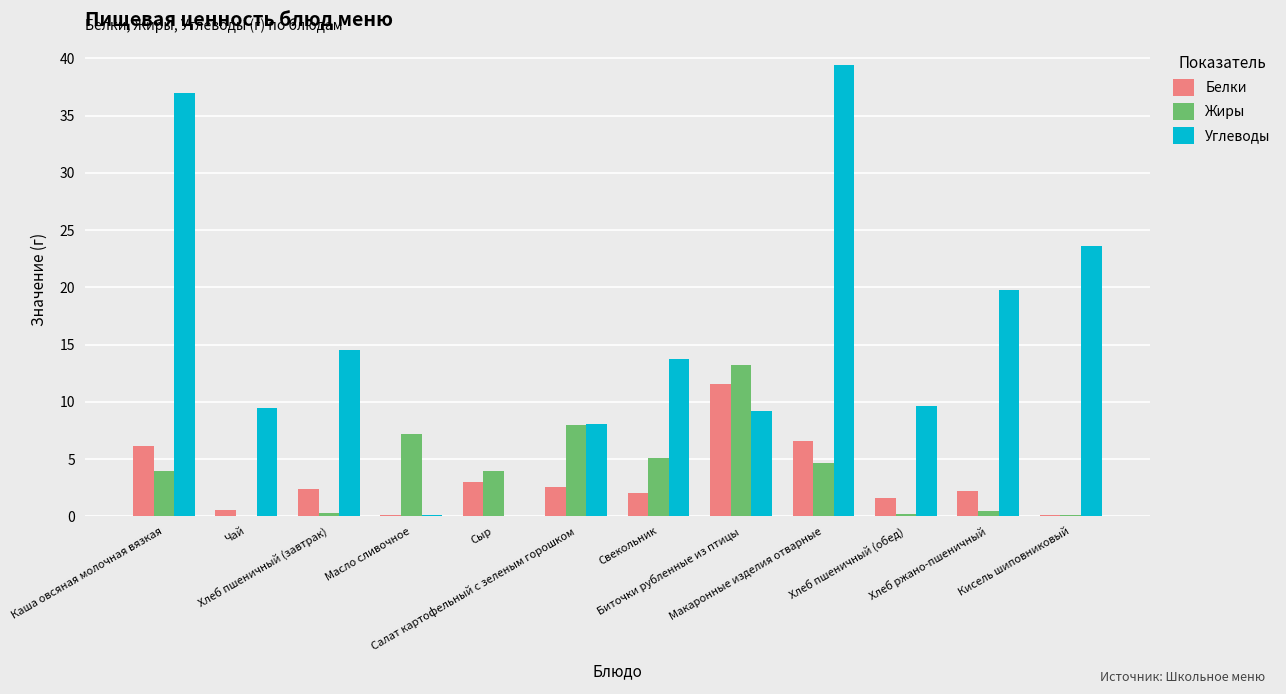

What is the maximum value for Углеводы?

39.4